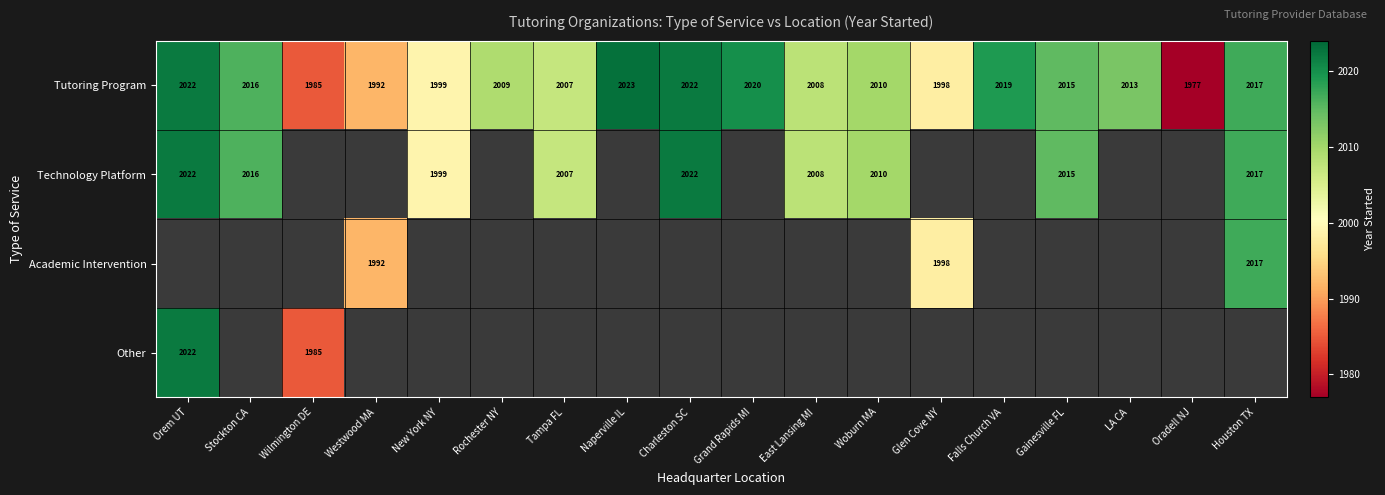

Is it true that Other equals 773 at Orem UT?

False